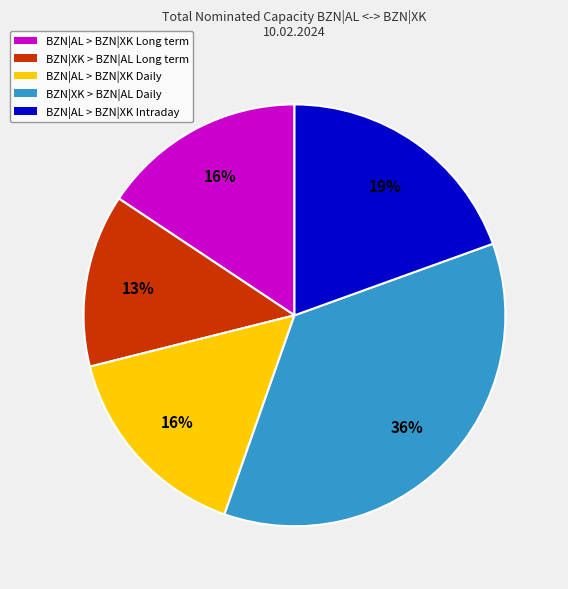

What is the largest slice in the pie chart?

BZN|XK > BZN|AL Daily